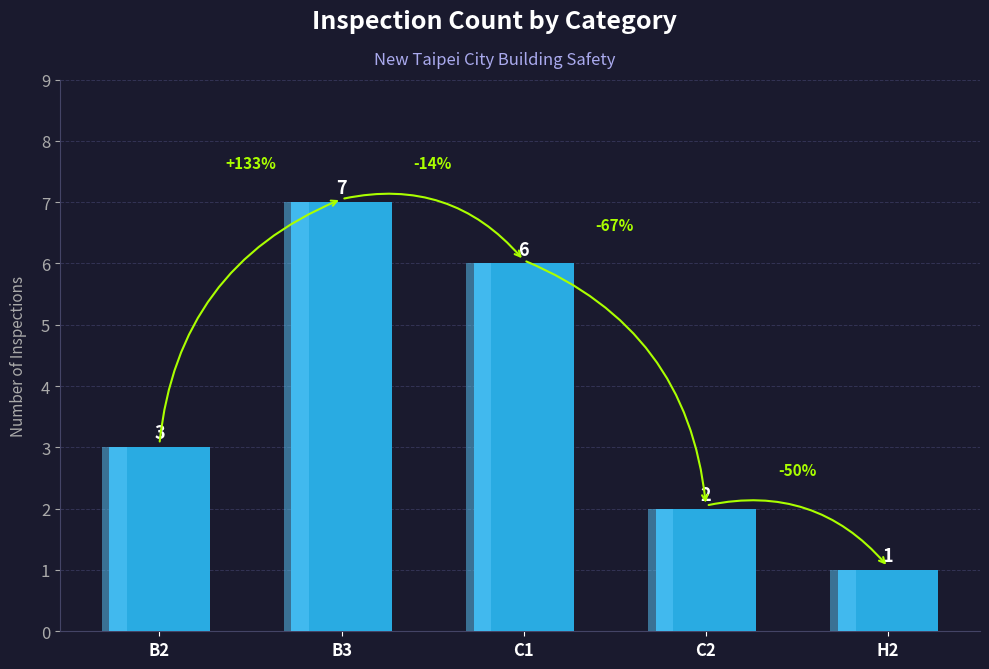

Which label corresponds to the smallest value in the chart?

H2